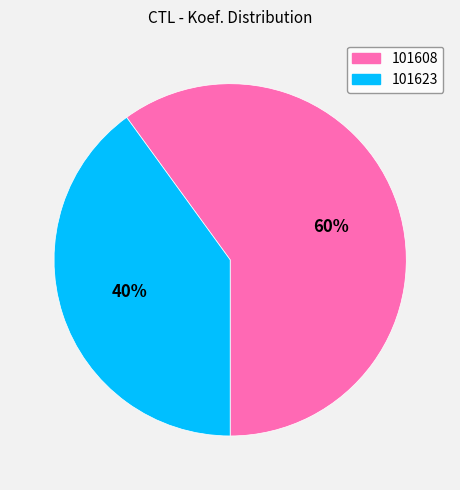

Between 101608 and 101623, which is larger?

101608